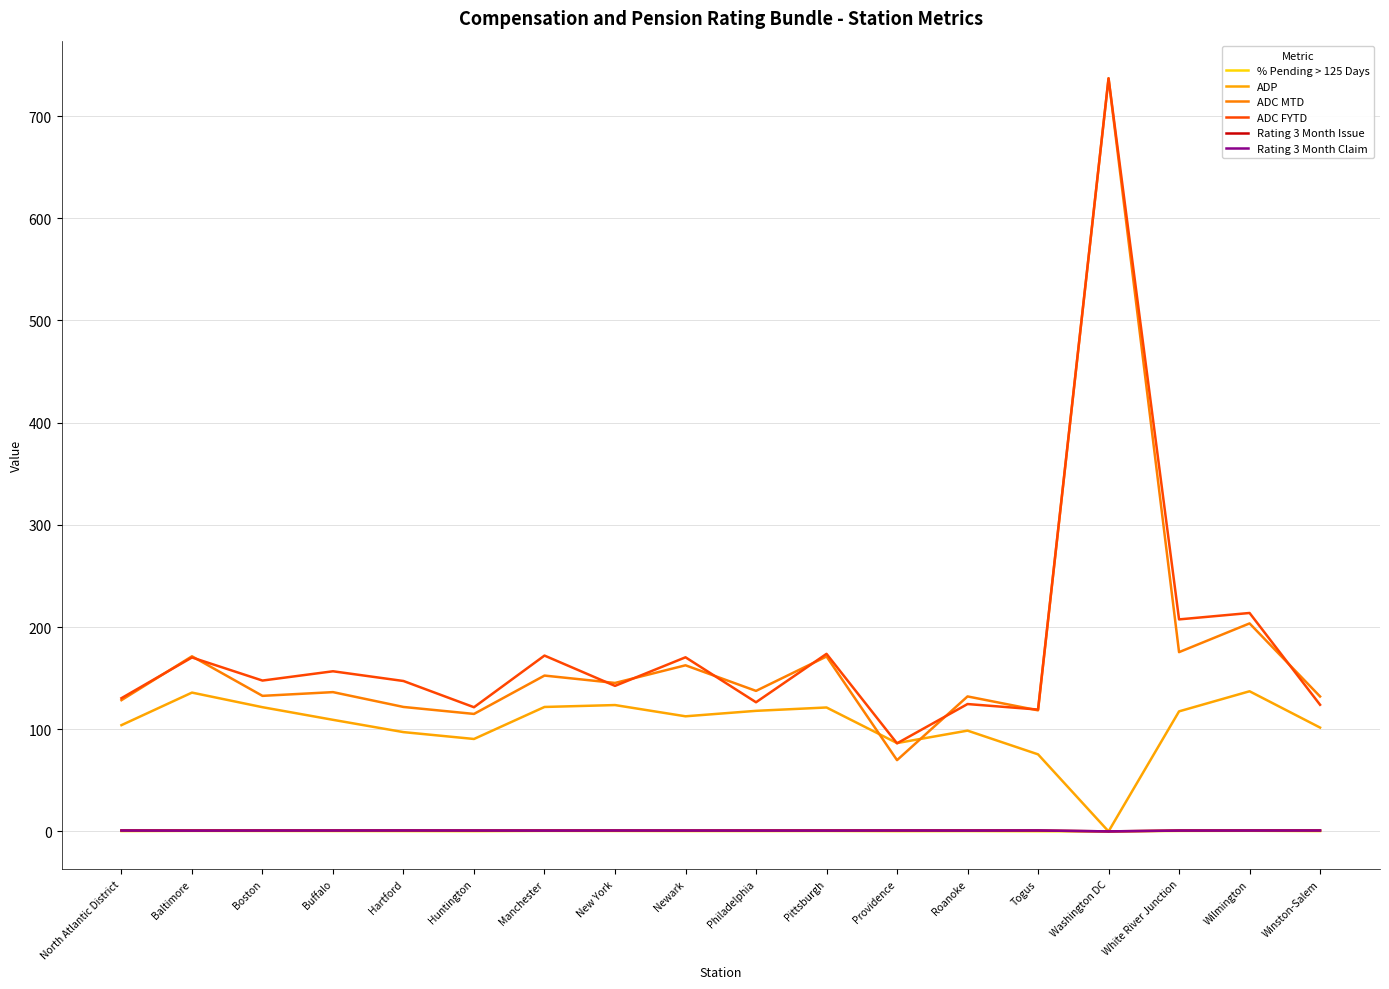

What is the difference between the second highest and minimum values in the ADC FYTD series?

127.6